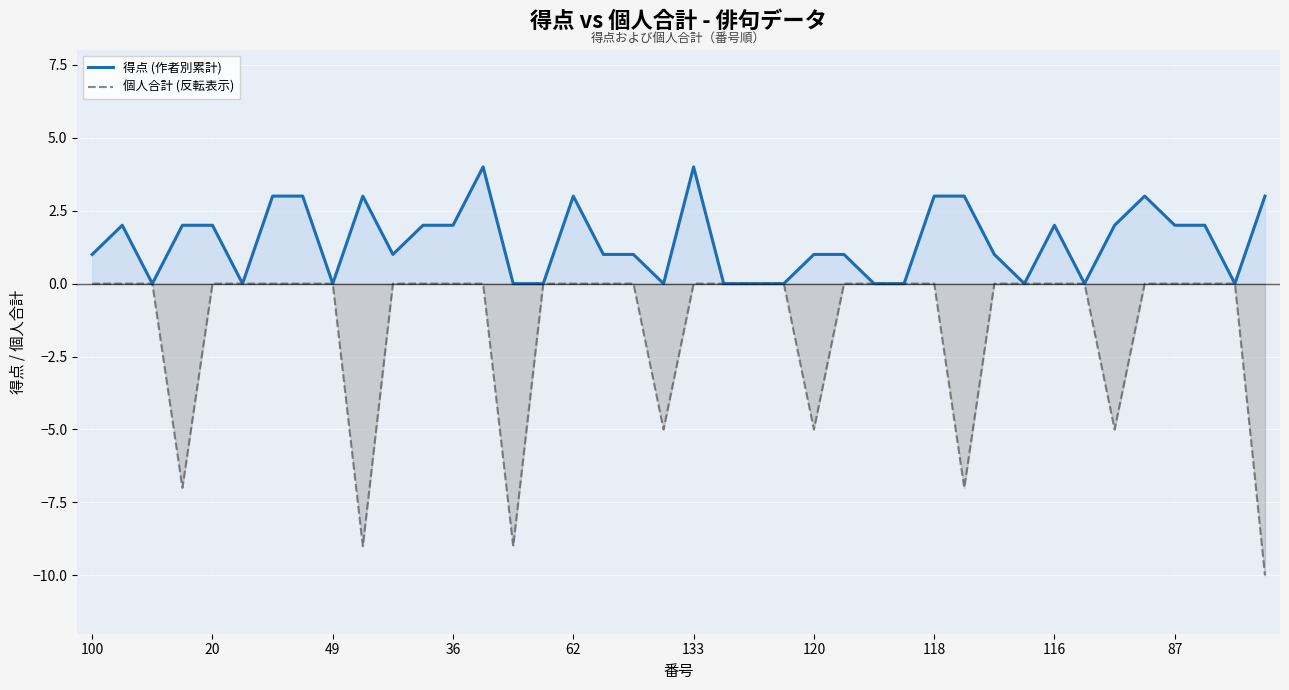

List the series in order of their peak value, highest first.

得点 (作者別累計), 個人合計 (反転表示)